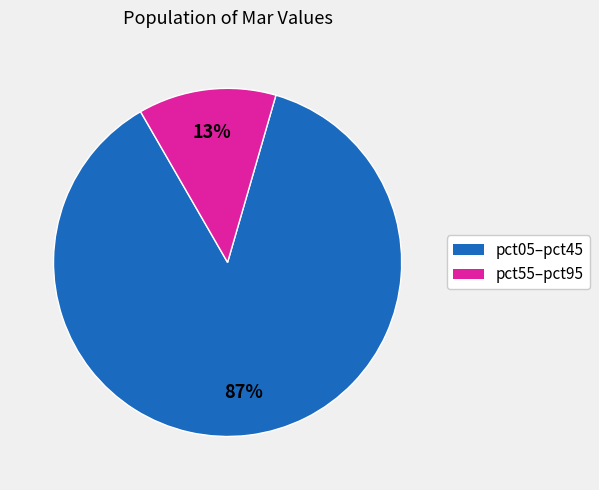

To the nearest percent, what is the difference between the largest and smallest slice percentages?

74%